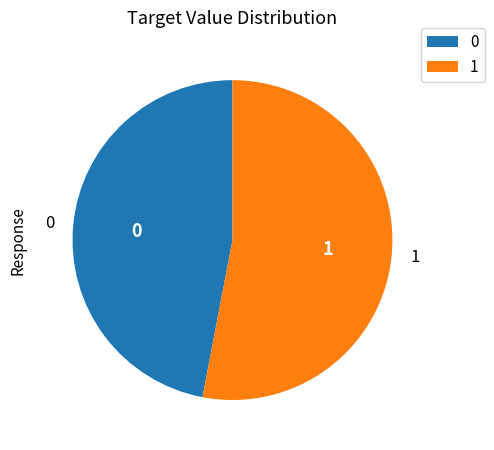

Is there a majority slice in this chart?

Yes